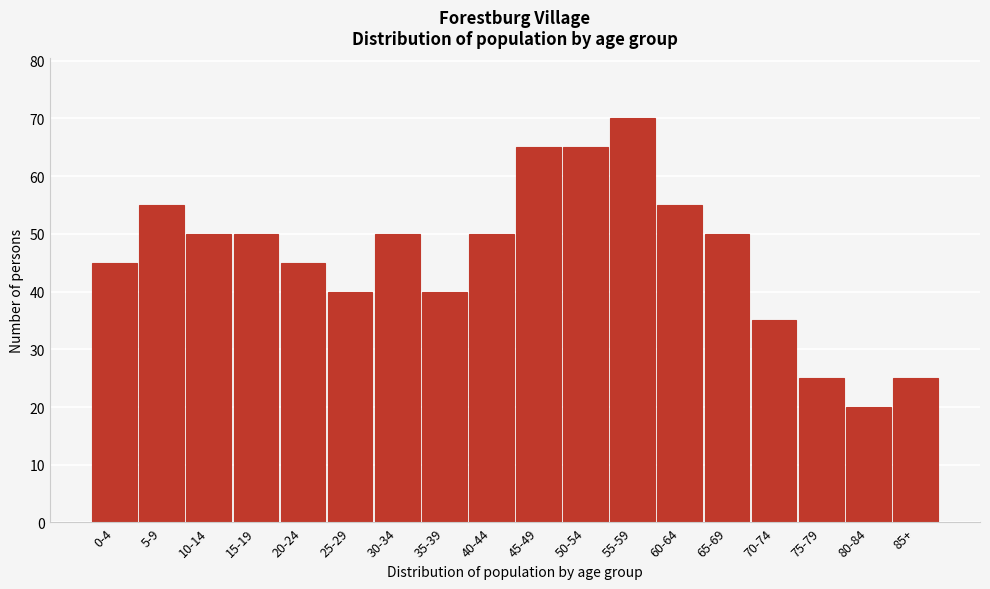

Reading left to right, what are all the values shown in this chart?

0-4=45	5-9=55	10-14=50	15-19=50	20-24=45	25-29=40	30-34=50	35-39=40	40-44=50	45-49=65	50-54=65	55-59=70	60-64=55	65-69=50	70-74=35	75-79=25	80-84=20	85+=25